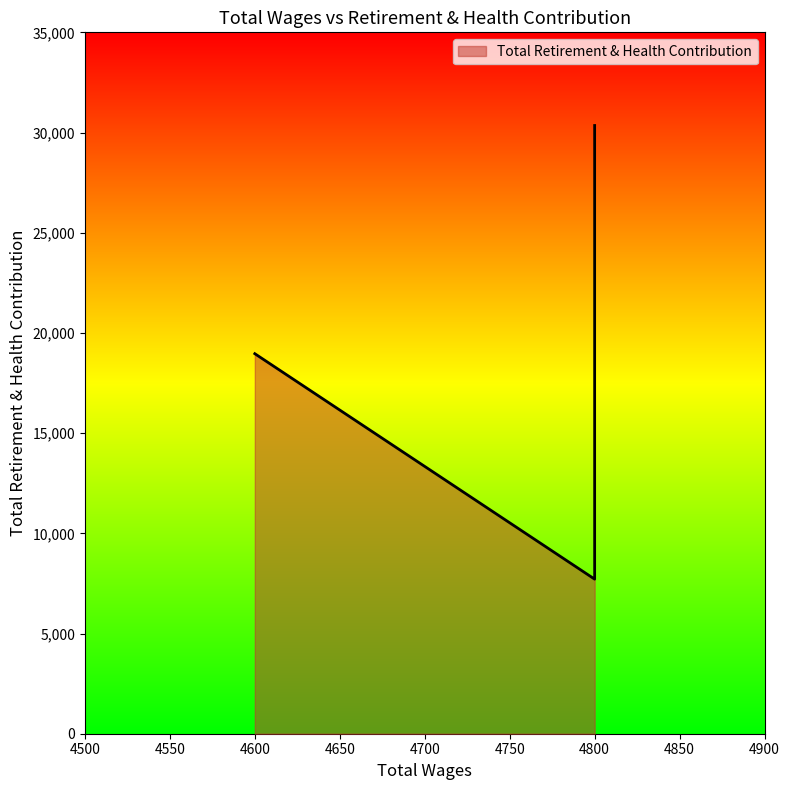

What is the sum of all values?

96987